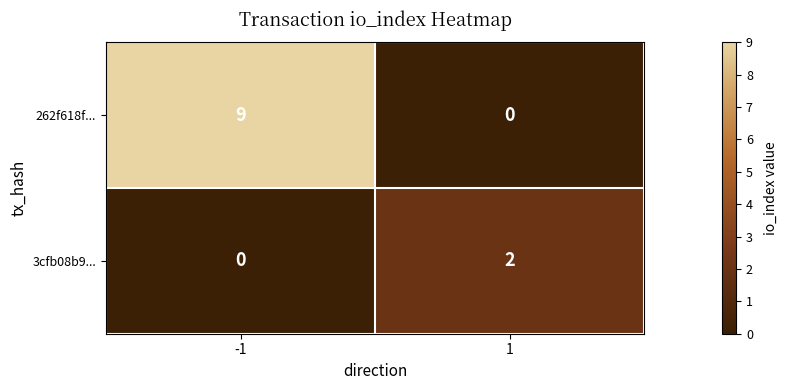

Reading left to right, transcribe all the data shown in this chart.

262f618f...: -1=9	1=0
3cfb08b9...: -1=0	1=2